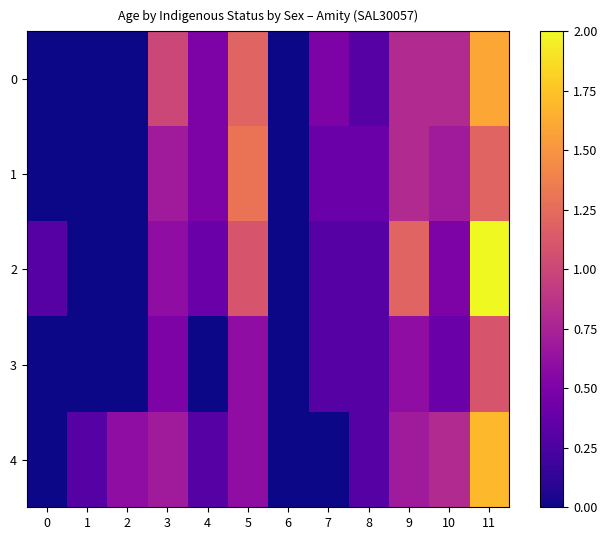

What is the difference between the highest and lowest values at 5?

0.7